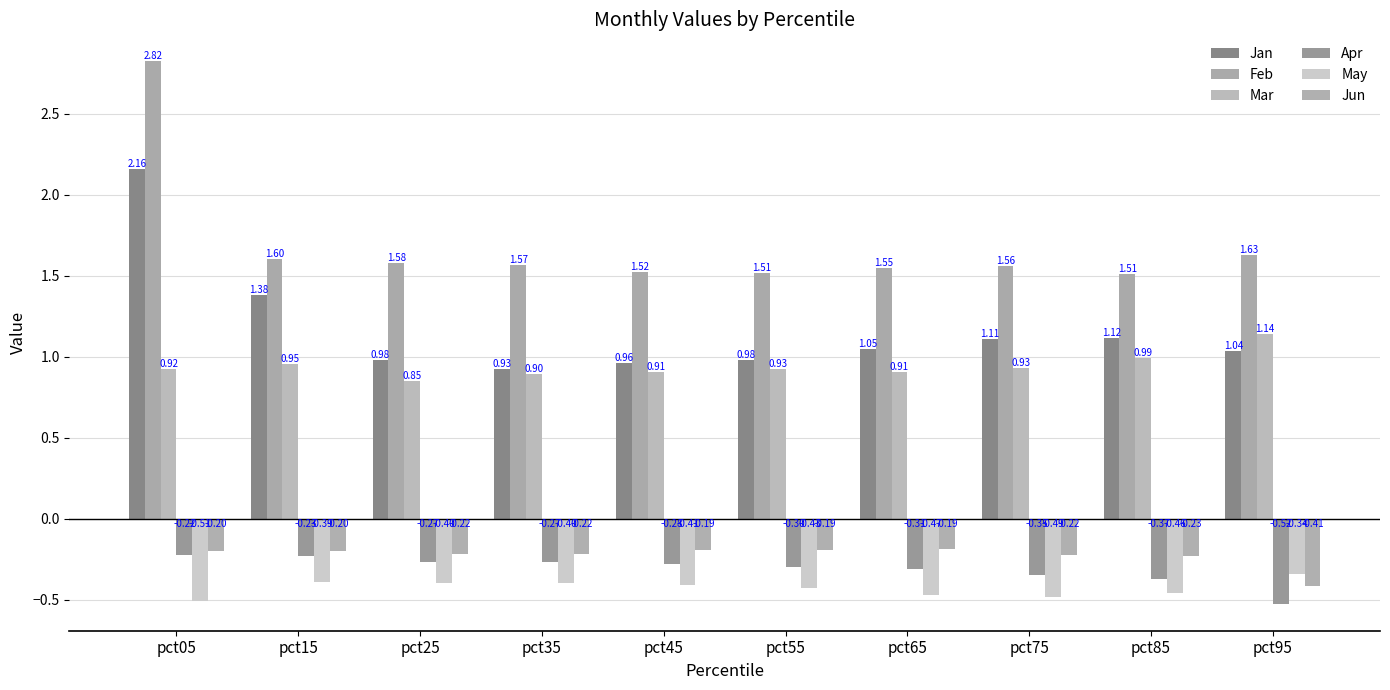

The value of Jan at pct55 is 1.7. True or false?

False